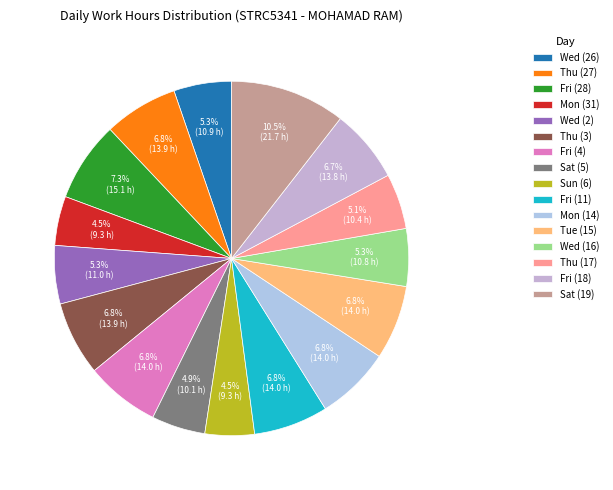

Which slice is the largest?

Sat (19)